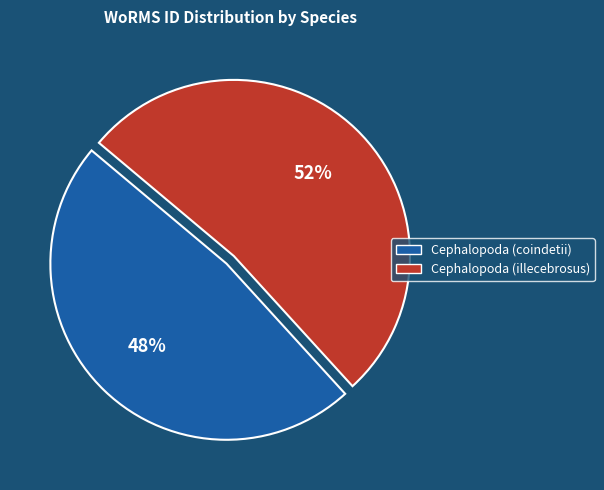

Is the sum of Cephalopoda (illecebrosus) and Cephalopoda (coindetii) greater than half?

Yes